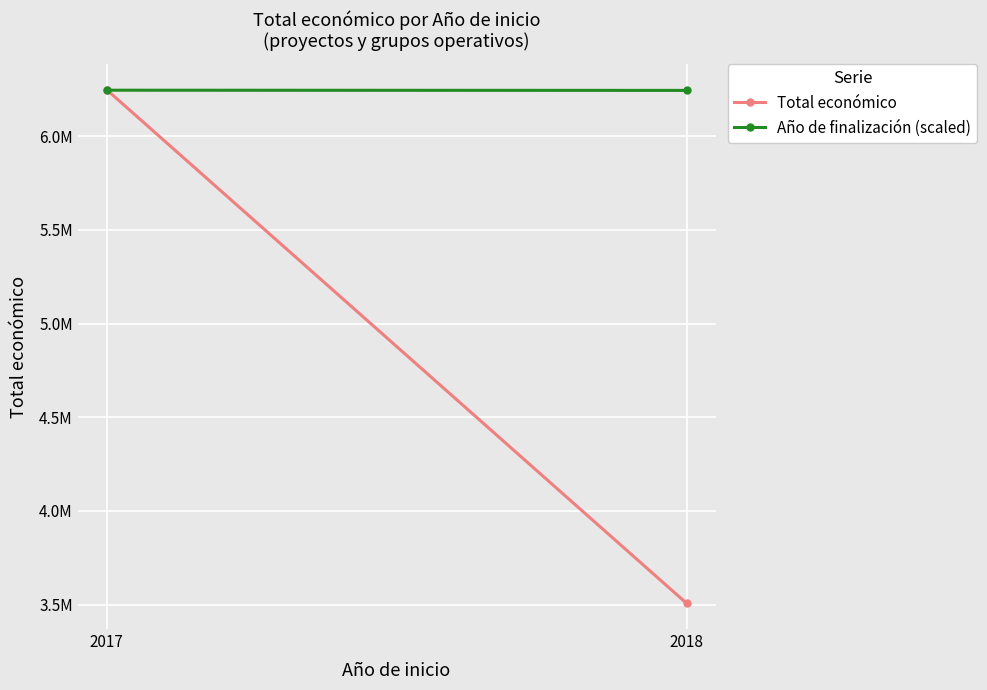

Count the number of data series in this chart.

2